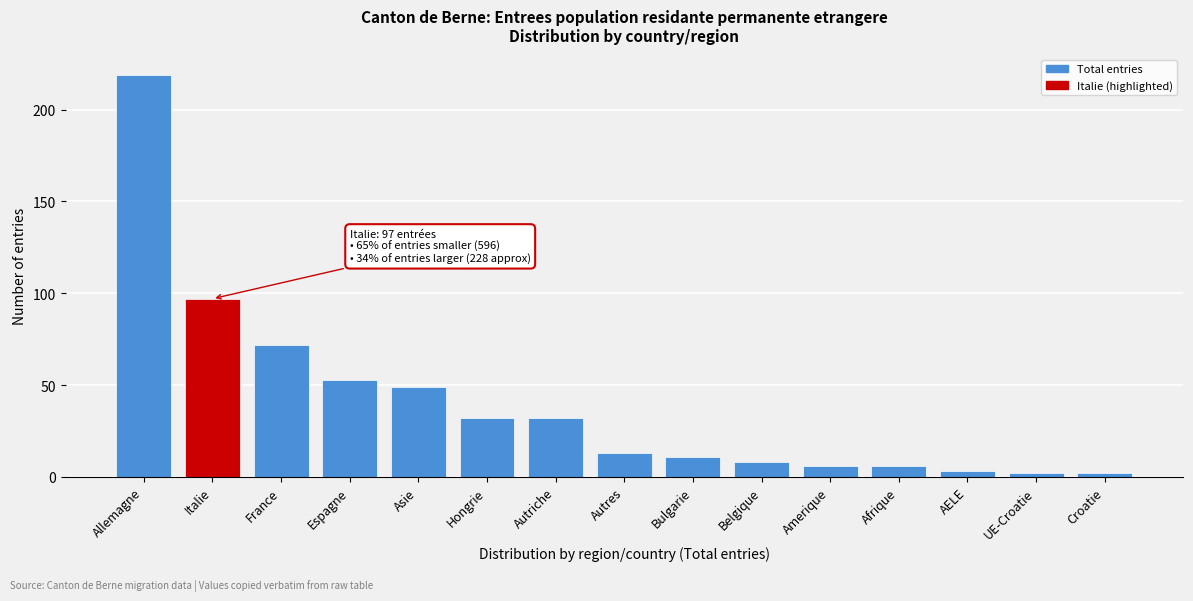

Reading left to right, list all the values displayed in this chart.

Allemagne=219	Italie=97	France=72	Espagne=53	Asie=49	Hongrie=32	Autriche=32	Autres=13	Bulgarie=11	Belgique=8	Amerique=6	Afrique=6	AELE=3	UE-Croatie=2	Croatie=2